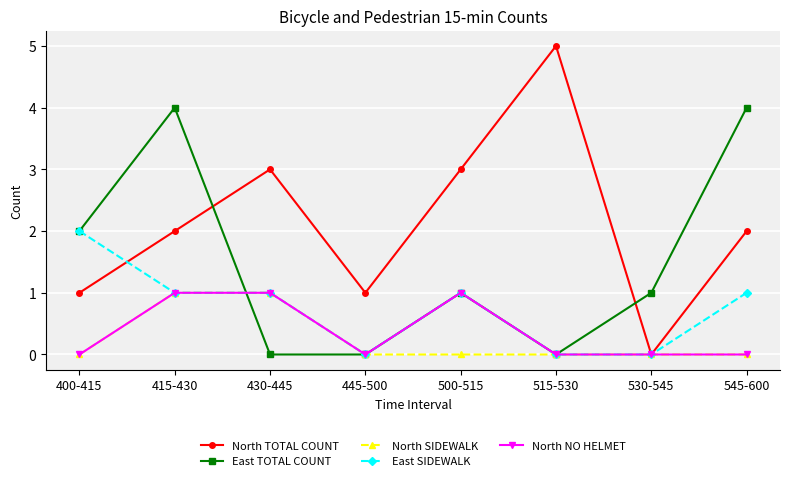

True or false: North NO HELMET has more than 0 interior local peaks.

True